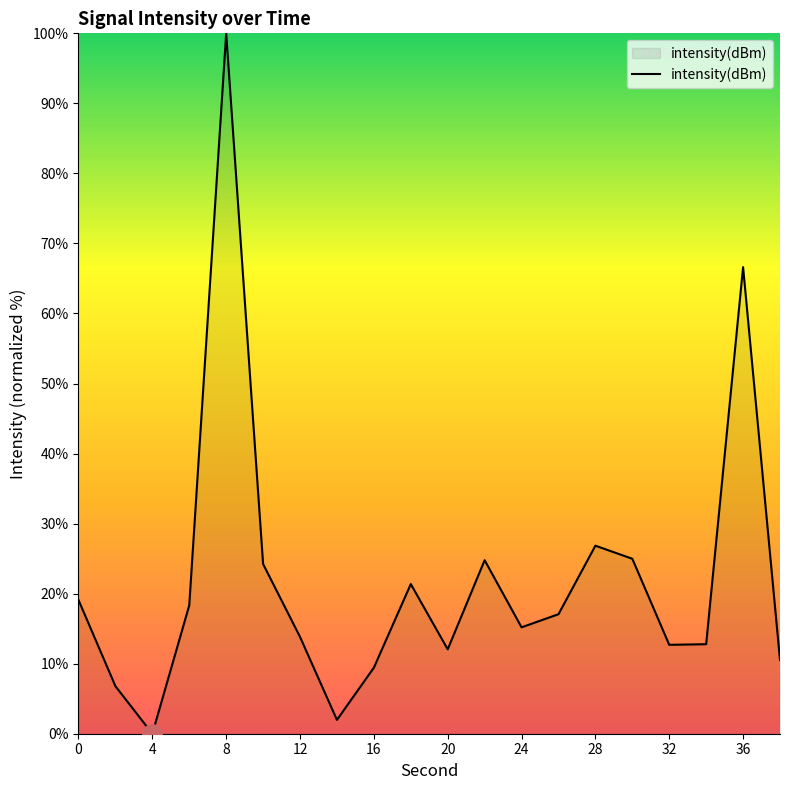

What is the maximum value shown in the chart?

100.0